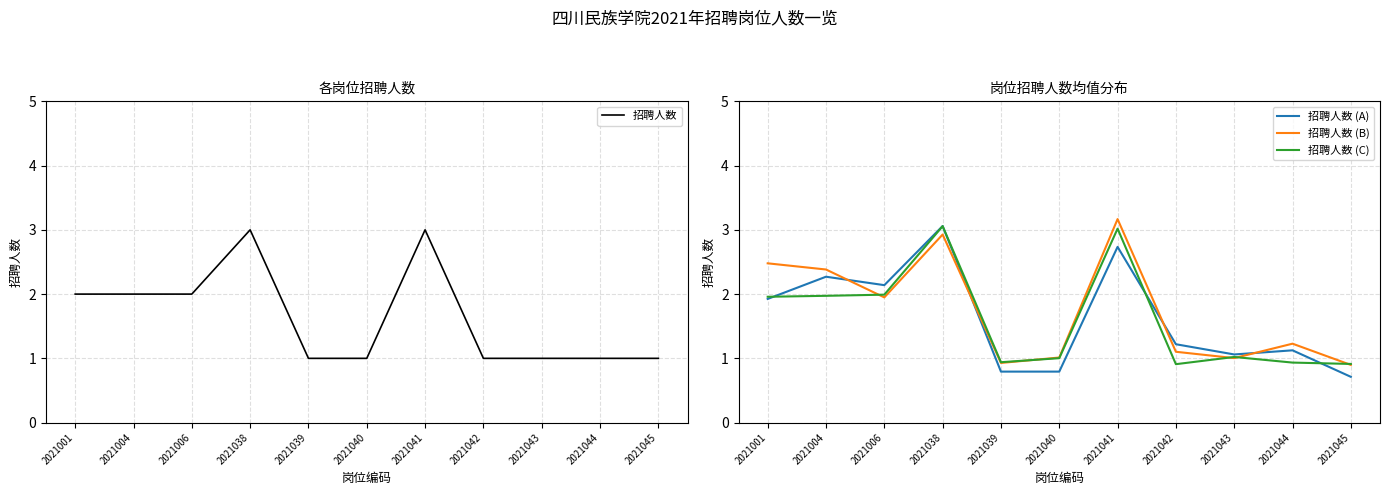

What is the difference between the 招聘人数 (A) values at 2021045 and 2021044?

0.4